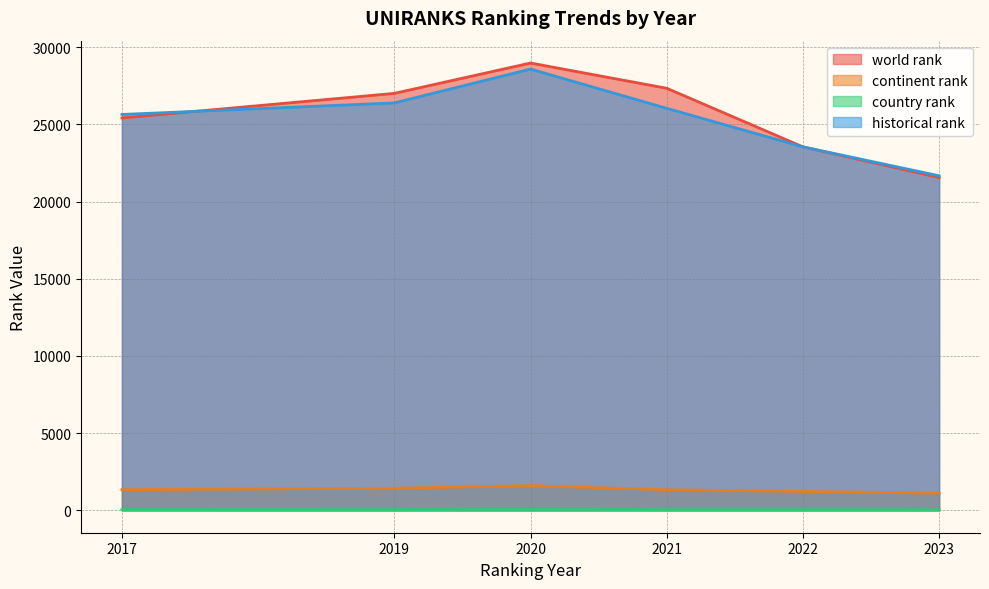

How many values in the continent rank series are below 1341?

3